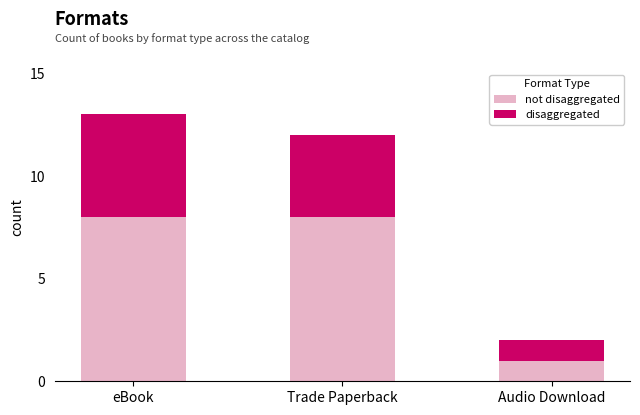

What is the total value across all series at Trade Paperback?

12